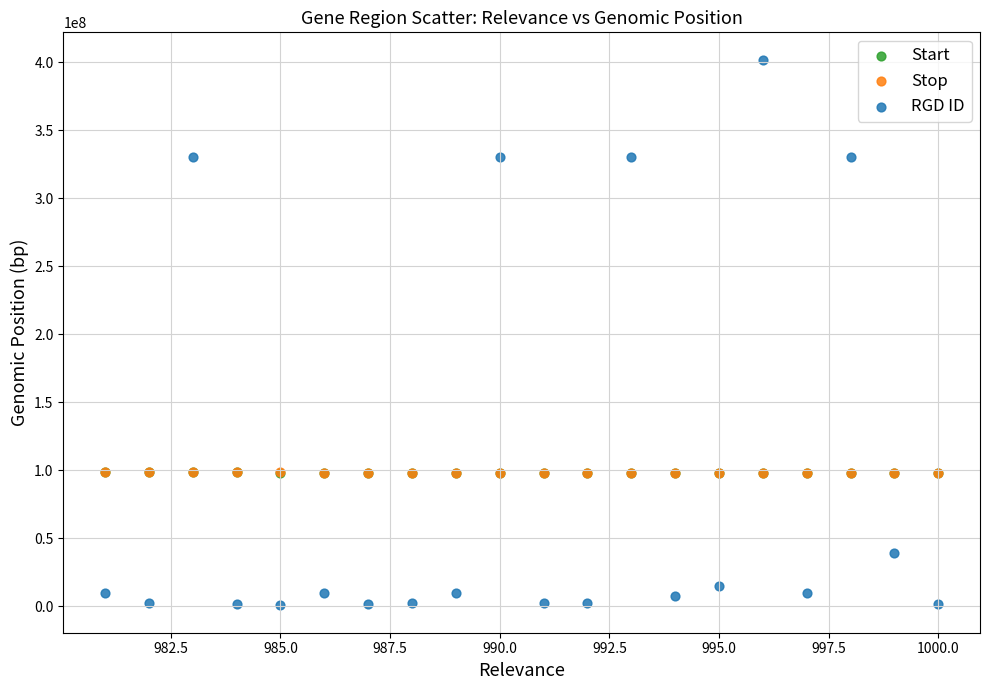

What are all the series names shown in the legend?

Start, Stop, RGD ID